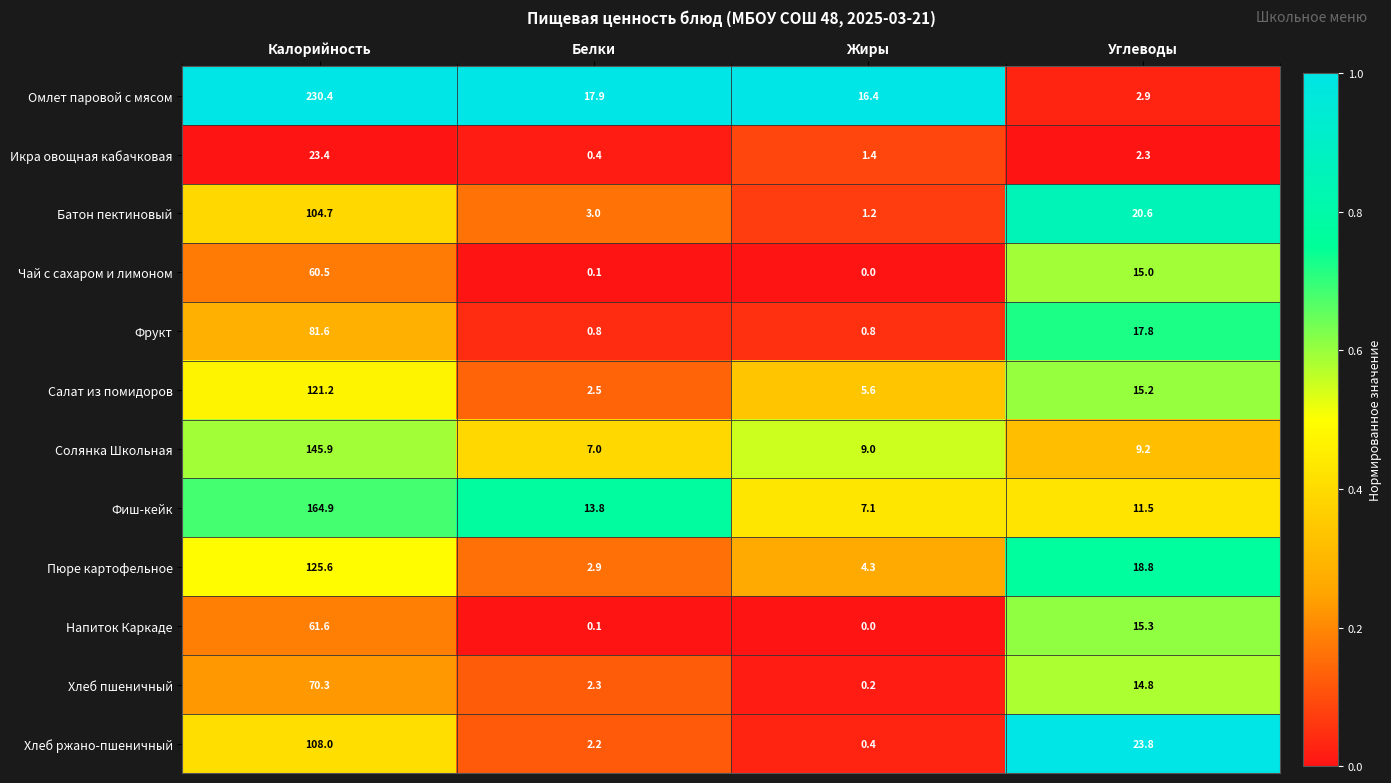

How many distinct data groups are displayed?

12